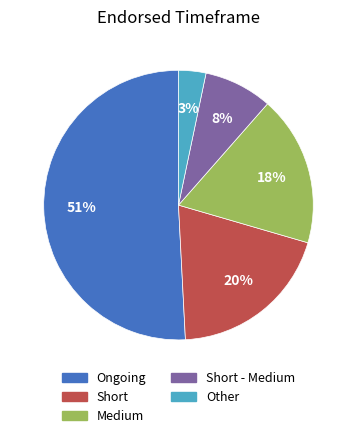

Does any single category account for the majority?

Yes